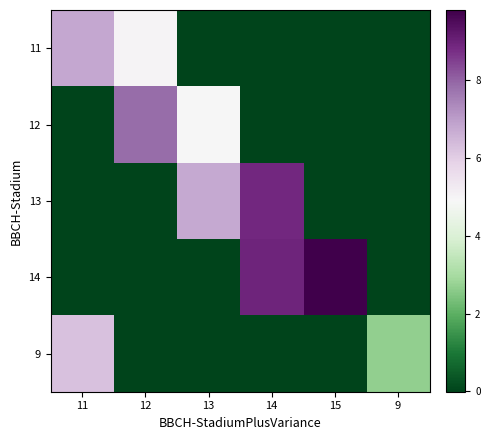

Reading left to right, what are all the values shown in this chart?

11: 11=6.8	12=5.0	13=0.0	14=0.0	15=0.0	9=0.0
12: 11=0.0	12=7.9	13=4.9	14=0.0	15=0.0	9=0.0
13: 11=0.0	12=0.0	13=6.8	14=8.9	15=0.0	9=0.0
14: 11=0.0	12=0.0	13=0.0	14=9.0	15=9.8	9=0.0
9: 11=6.3	12=0.0	13=0.0	14=0.0	15=0.0	9=2.7